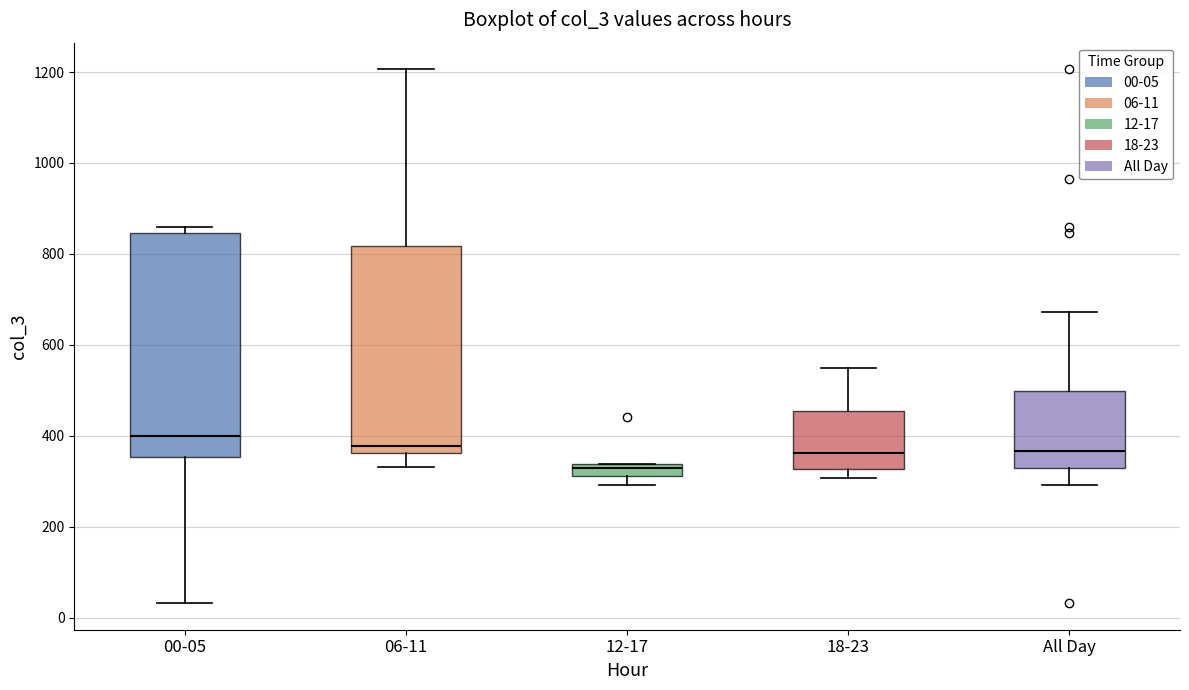

Which box's median line is the lowest?

12-17